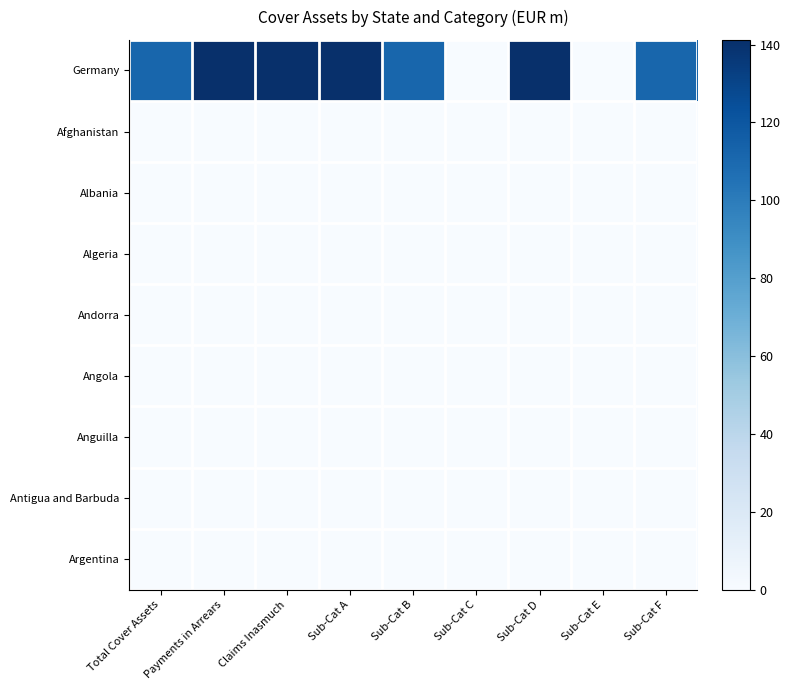

Reading left to right, transcribe all the data shown in this chart.

Germany: Total Cover Assets=111.6	Payments in Arrears=141.2	Claims Inasmuch=141.2	Sub-Cat A=141.2	Sub-Cat B=111.6	Sub-Cat C=0.0	Sub-Cat D=141.2	Sub-Cat E=0.0	Sub-Cat F=111.6
Afghanistan: Total Cover Assets=0.0	Payments in Arrears=0.0	Claims Inasmuch=0.0	Sub-Cat A=0.0	Sub-Cat B=0.0	Sub-Cat C=0.0	Sub-Cat D=0.0	Sub-Cat E=0.0	Sub-Cat F=0.0
Albania: Total Cover Assets=0.0	Payments in Arrears=0.0	Claims Inasmuch=0.0	Sub-Cat A=0.0	Sub-Cat B=0.0	Sub-Cat C=0.0	Sub-Cat D=0.0	Sub-Cat E=0.0	Sub-Cat F=0.0
Algeria: Total Cover Assets=0.0	Payments in Arrears=0.0	Claims Inasmuch=0.0	Sub-Cat A=0.0	Sub-Cat B=0.0	Sub-Cat C=0.0	Sub-Cat D=0.0	Sub-Cat E=0.0	Sub-Cat F=0.0
Andorra: Total Cover Assets=0.0	Payments in Arrears=0.0	Claims Inasmuch=0.0	Sub-Cat A=0.0	Sub-Cat B=0.0	Sub-Cat C=0.0	Sub-Cat D=0.0	Sub-Cat E=0.0	Sub-Cat F=0.0
Angola: Total Cover Assets=0.0	Payments in Arrears=0.0	Claims Inasmuch=0.0	Sub-Cat A=0.0	Sub-Cat B=0.0	Sub-Cat C=0.0	Sub-Cat D=0.0	Sub-Cat E=0.0	Sub-Cat F=0.0
Anguilla: Total Cover Assets=0.0	Payments in Arrears=0.0	Claims Inasmuch=0.0	Sub-Cat A=0.0	Sub-Cat B=0.0	Sub-Cat C=0.0	Sub-Cat D=0.0	Sub-Cat E=0.0	Sub-Cat F=0.0
Antigua and Barbuda: Total Cover Assets=0.0	Payments in Arrears=0.0	Claims Inasmuch=0.0	Sub-Cat A=0.0	Sub-Cat B=0.0	Sub-Cat C=0.0	Sub-Cat D=0.0	Sub-Cat E=0.0	Sub-Cat F=0.0
Argentina: Total Cover Assets=0.0	Payments in Arrears=0.0	Claims Inasmuch=0.0	Sub-Cat A=0.0	Sub-Cat B=0.0	Sub-Cat C=0.0	Sub-Cat D=0.0	Sub-Cat E=0.0	Sub-Cat F=0.0